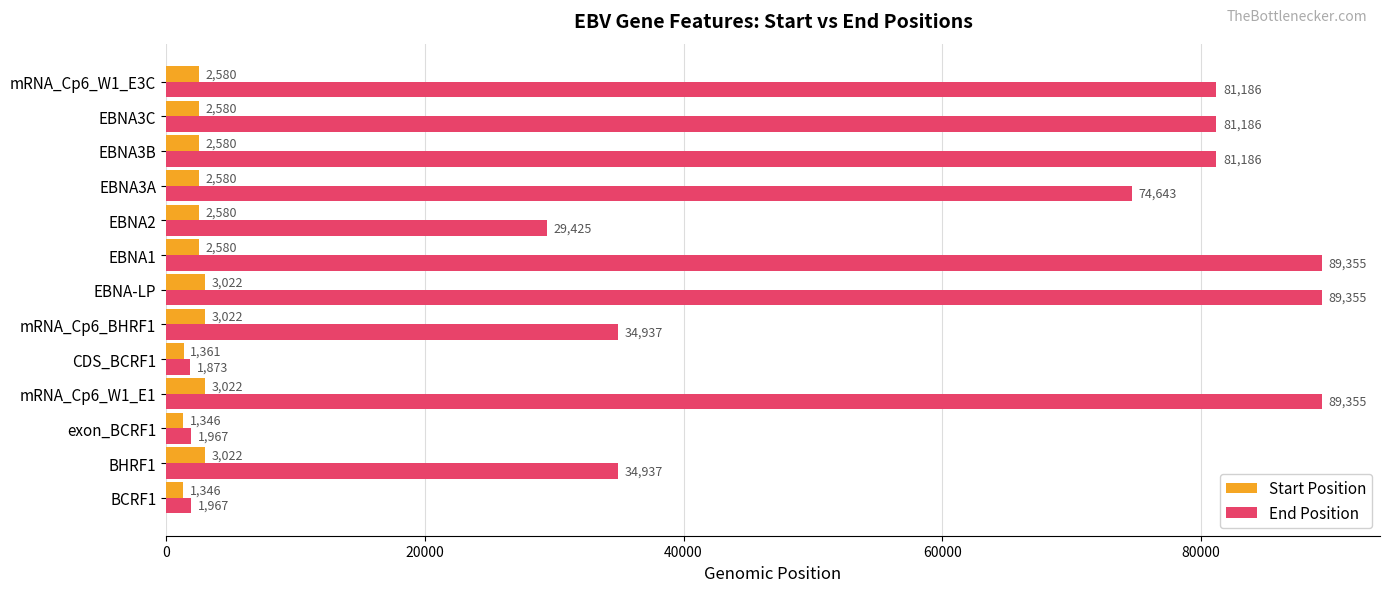

What is the sum of all End Position values?

691372